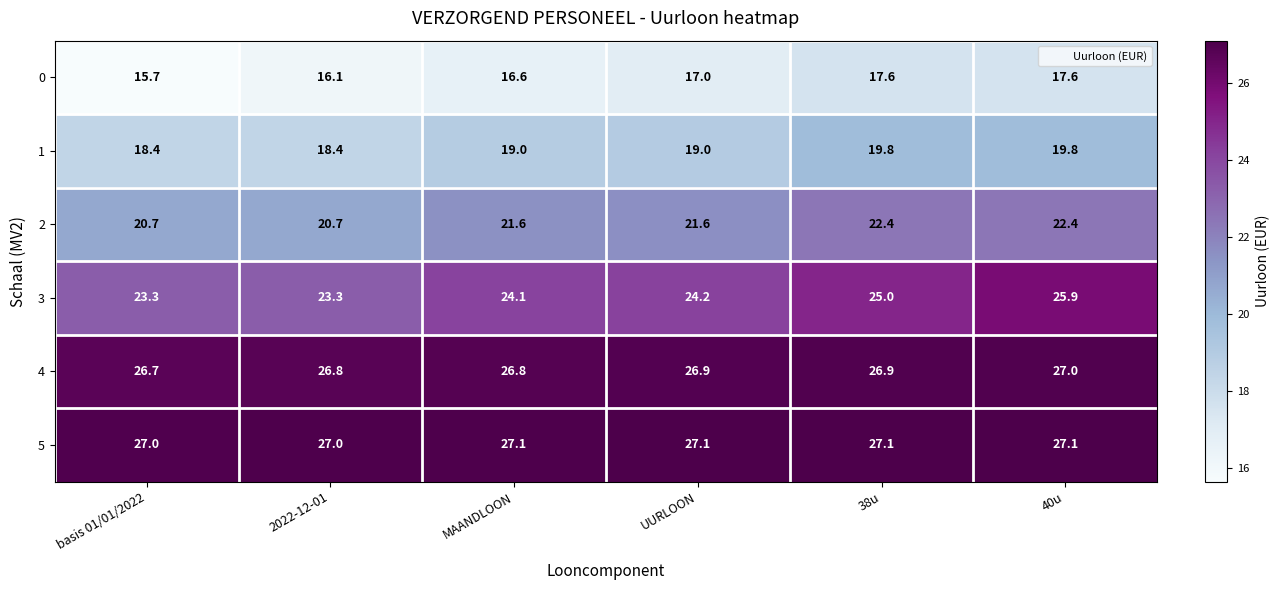

What is the sum of the 2 values at basis 01/01/2022 and UURLOON?

42.3